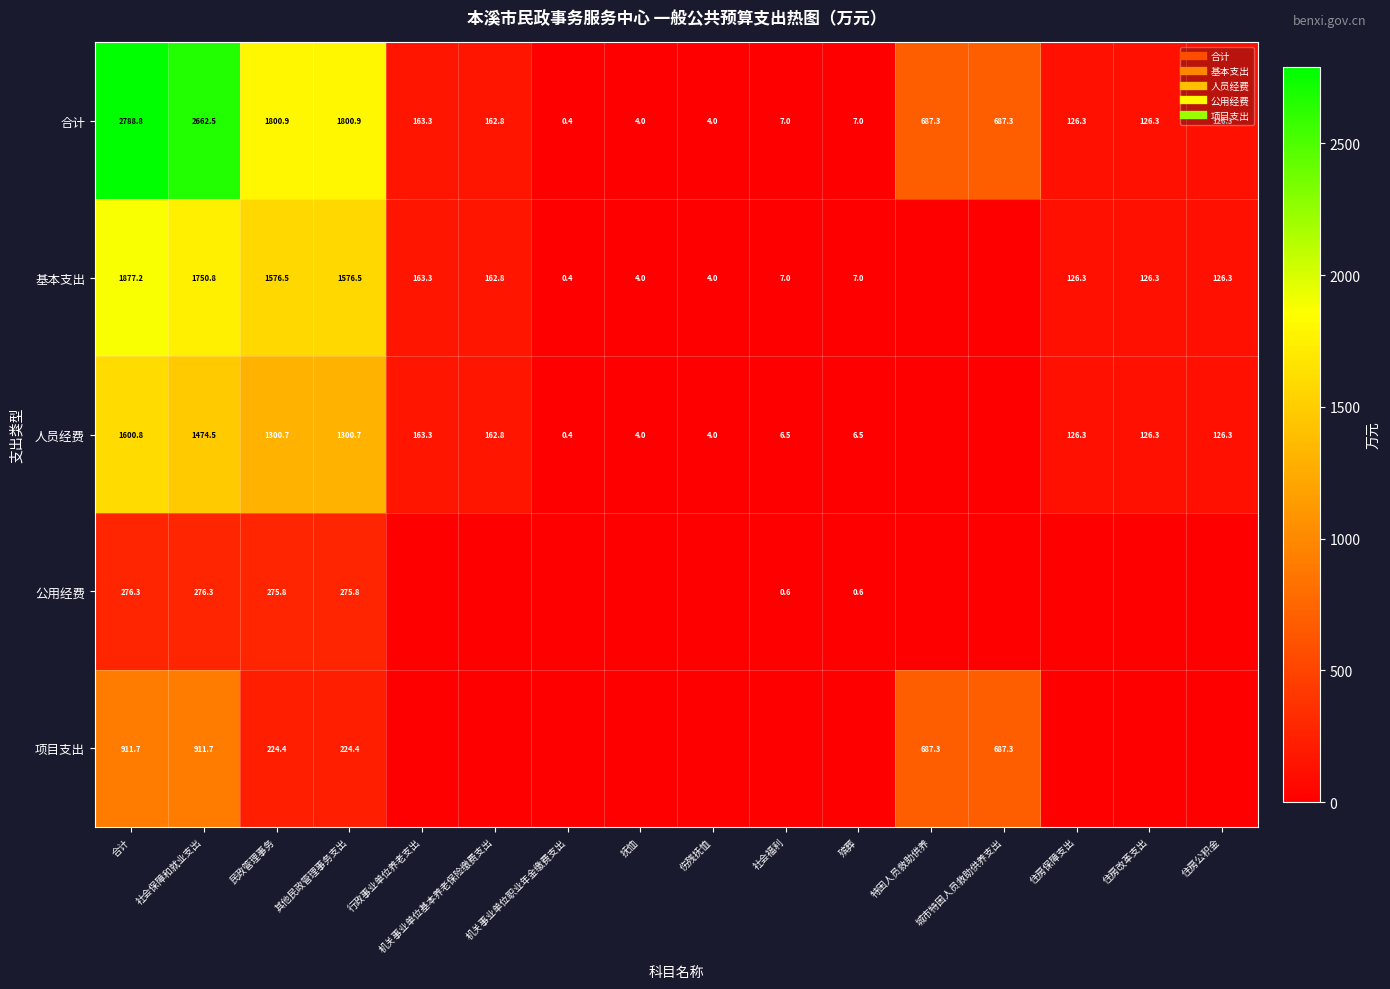

Rank the categories by 合计 value from highest to lowest.

合计, 社会保障和就业支出, 民政管理事务, 其他民政管理事务支出, 特困人员救助供养, 城市特困人员救助供养支出, 行政事业单位养老支出, 机关事业单位基本养老保险缴费支出, 住房保障支出, 住房改革支出, 住房公积金, 社会福利, 殡葬, 抚恤, 伤残抚恤, 机关事业单位职业年金缴费支出